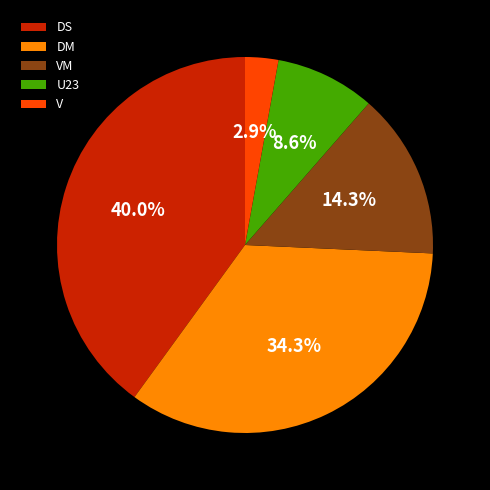

Which has a higher value, DM or DS?

DS